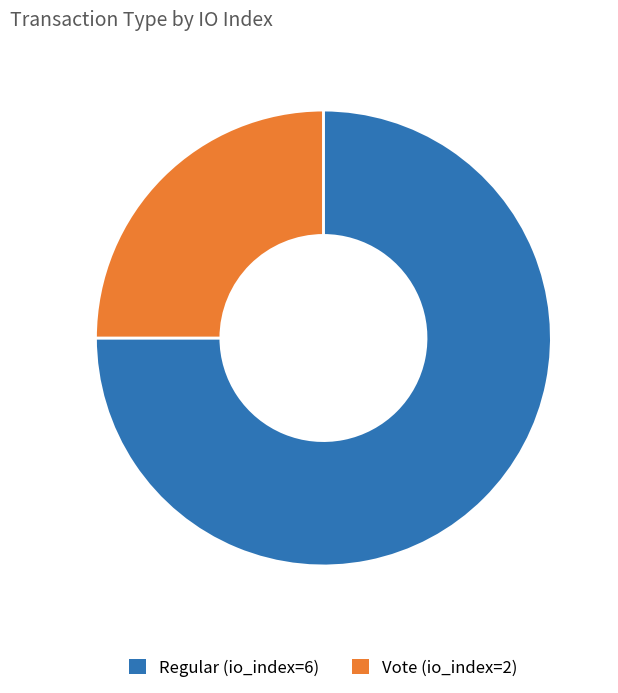

Is the sum of Vote (io_index=2) and Regular (io_index=6) greater than half?

Yes